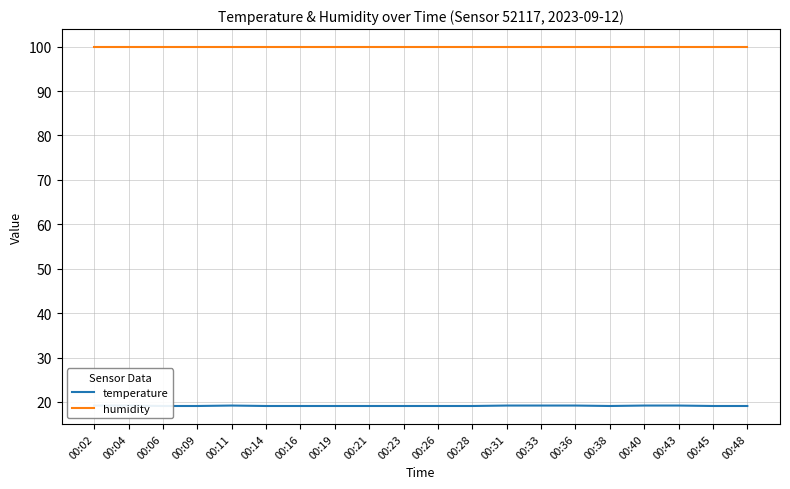

Rank the series at 00:14 from lowest to highest value.

temperature, humidity